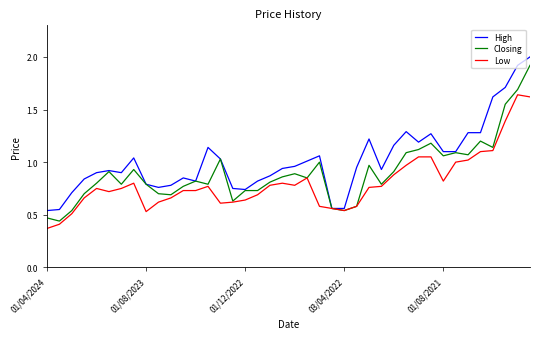

Which series has the largest total across all categories?

High